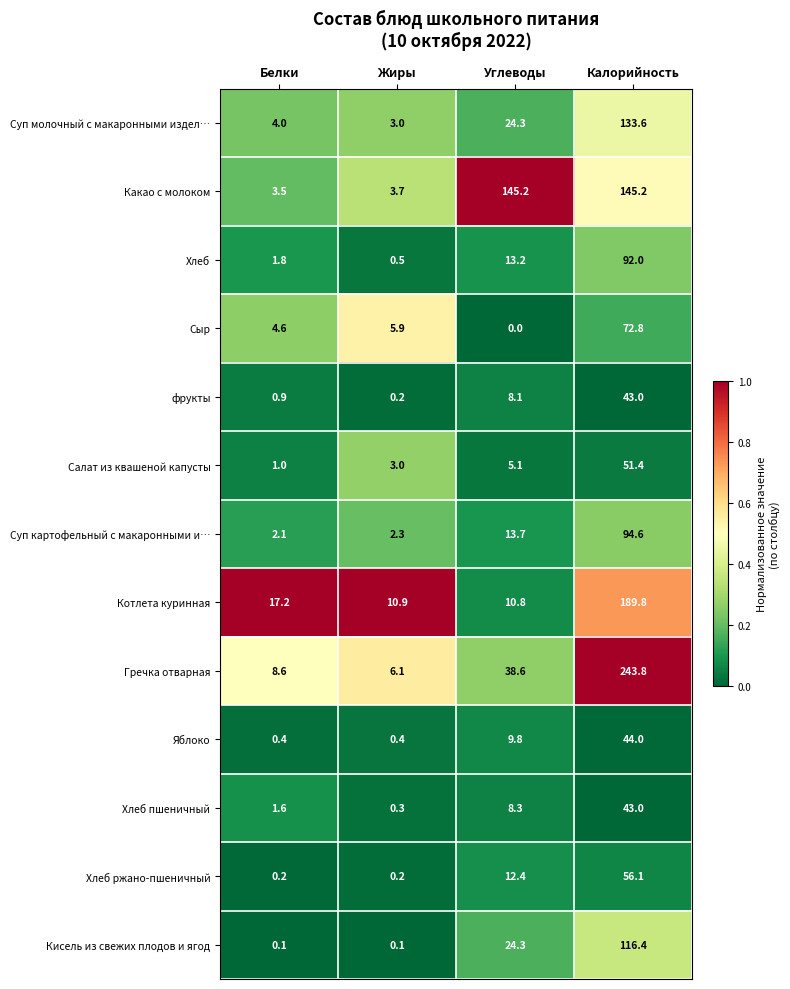

What is the total value across all series at Жиры?

36.6